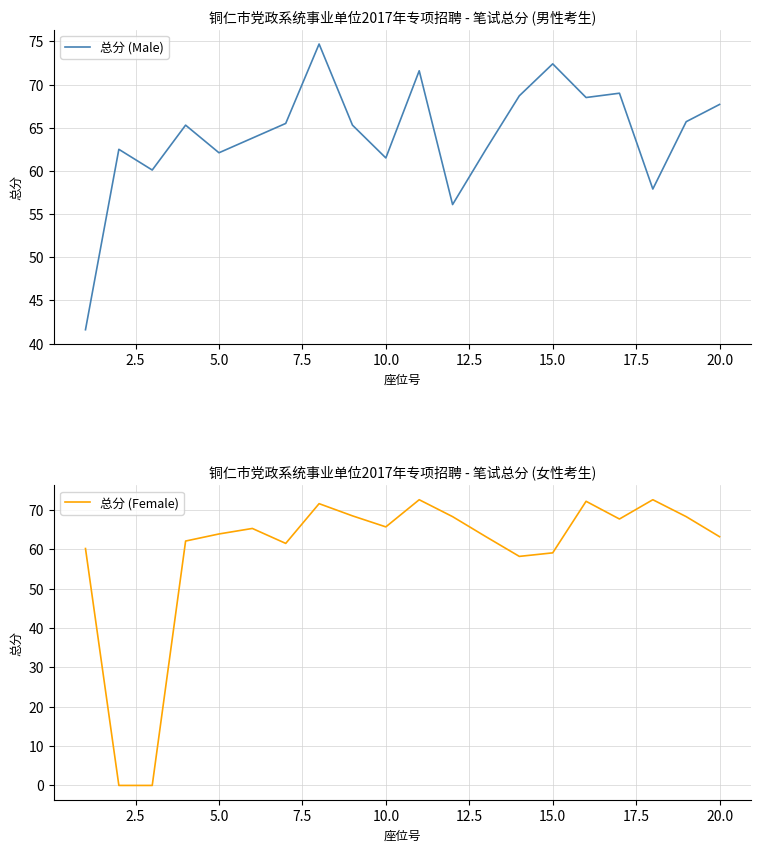

The 总分 (Male) series shows 83.8 at 10.0. True or false?

False